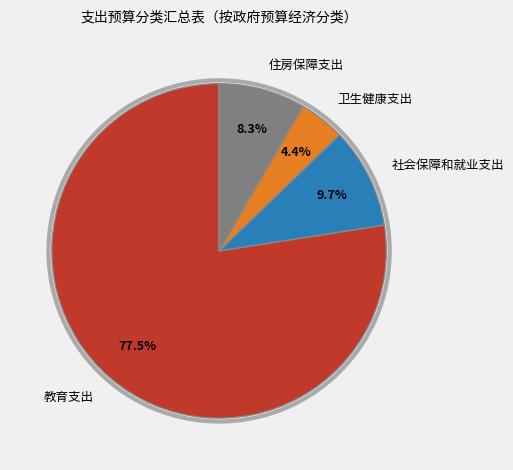

To the nearest percent, what is the combined percentage of 社会保障和就业支出 and 住房保障支出?

18%